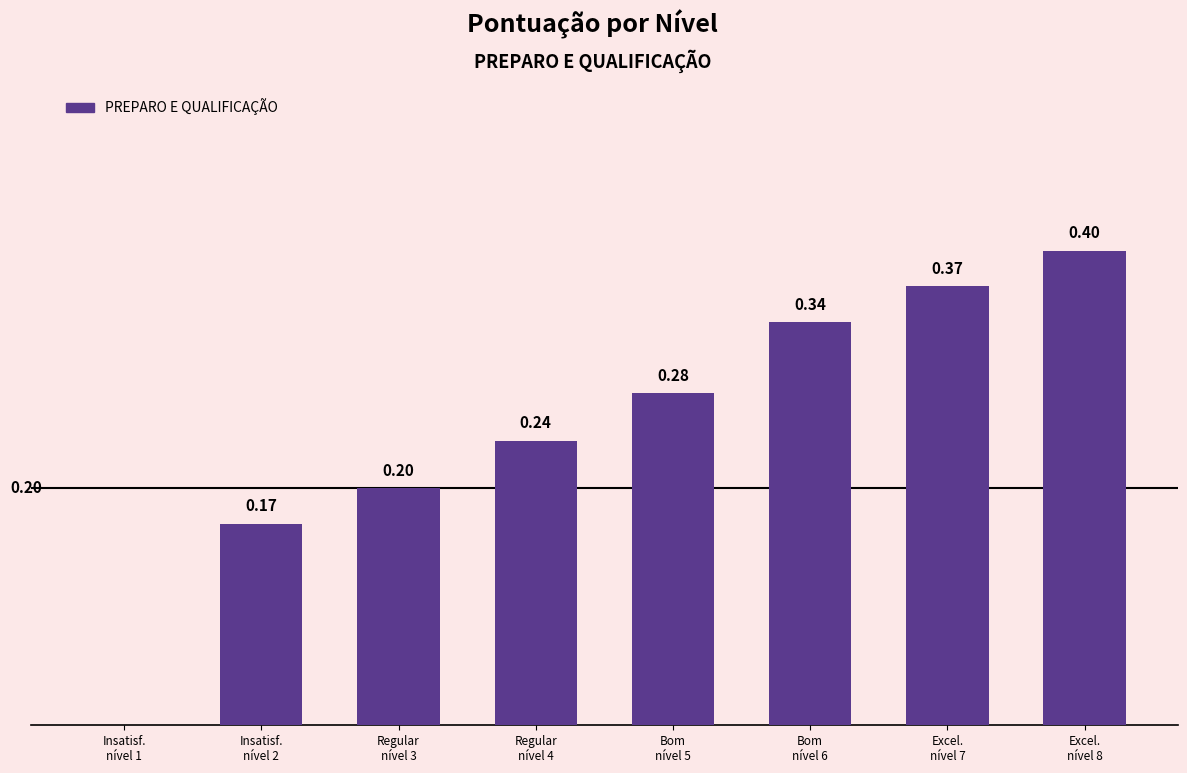

What is the sum of all values?

2.0